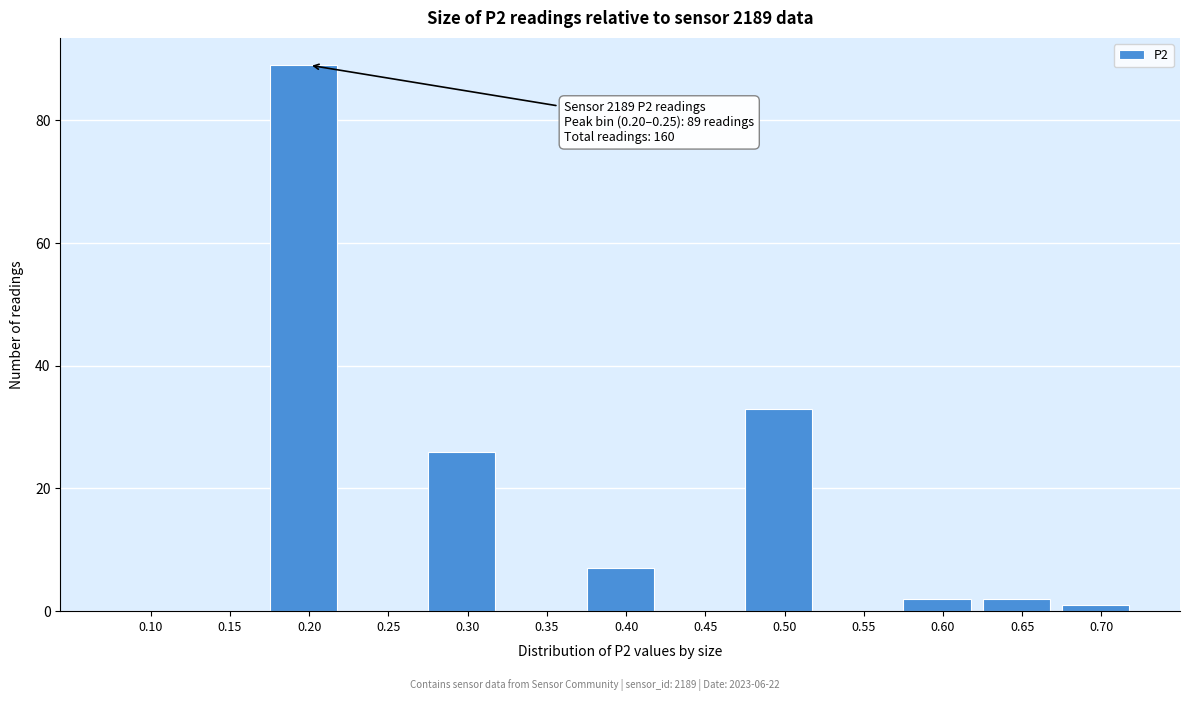

Reading left to right, what are all the values shown in this chart?

0.10=0	0.15=0	0.20=89	0.25=0	0.30=26	0.35=0	0.40=7	0.45=0	0.50=33	0.55=0	0.60=2	0.65=2	0.70=1